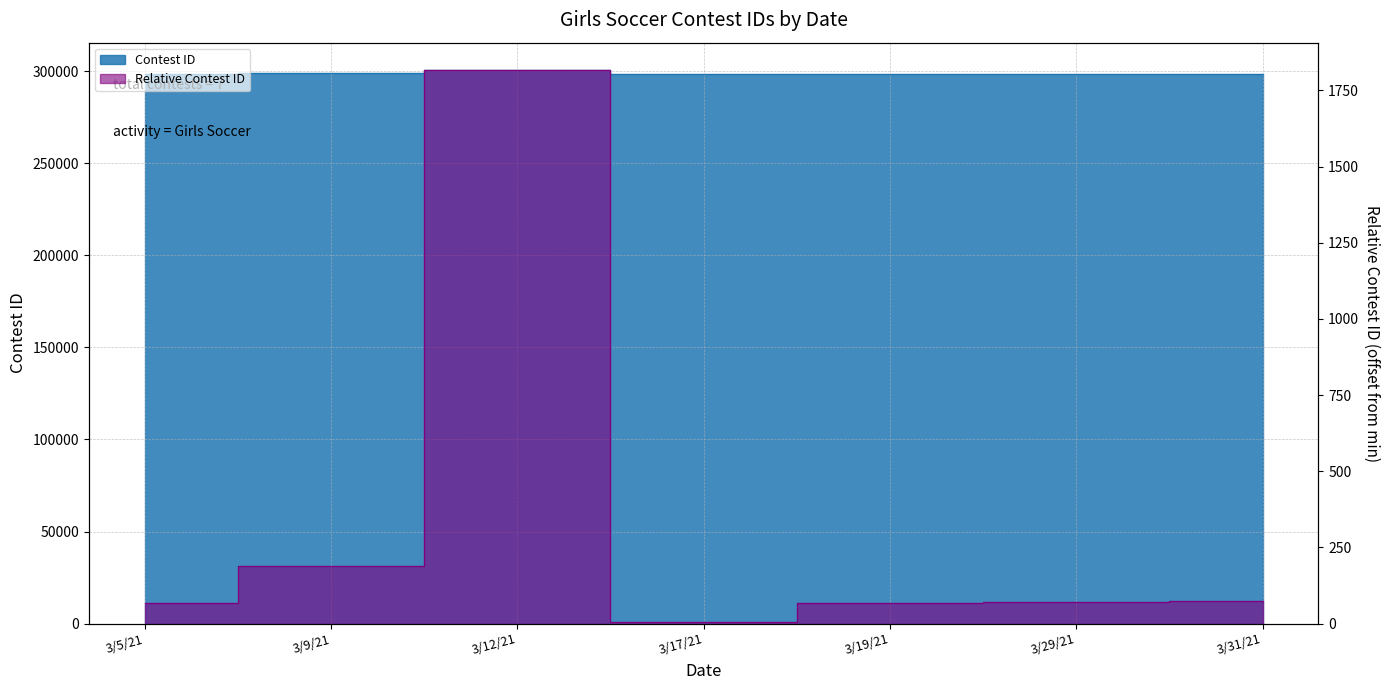

How many data points are above 70?

3